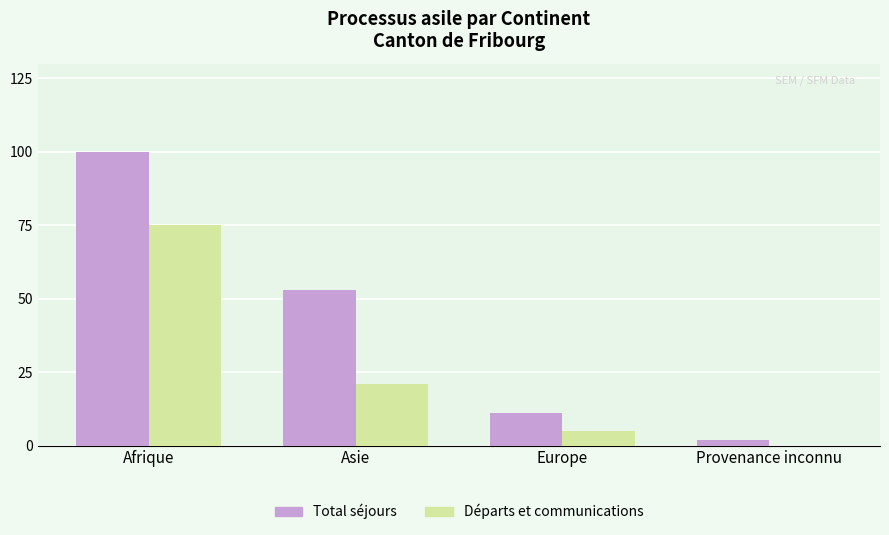

At which category is the sum across all series the highest?

Afrique